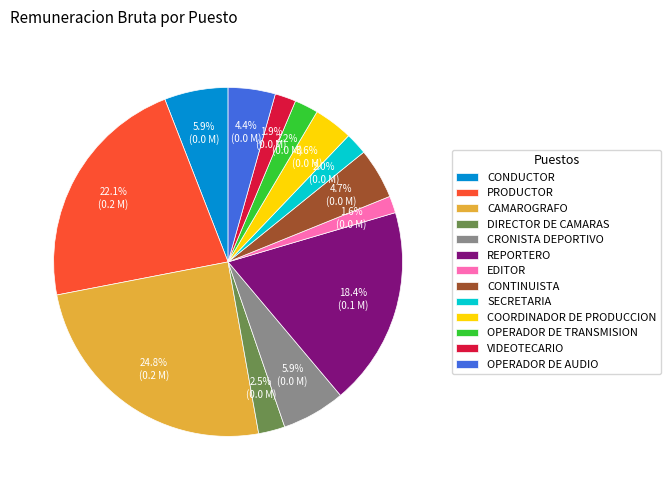

To the nearest percent, what portion does CRONISTA DEPORTIVO represent?

6%